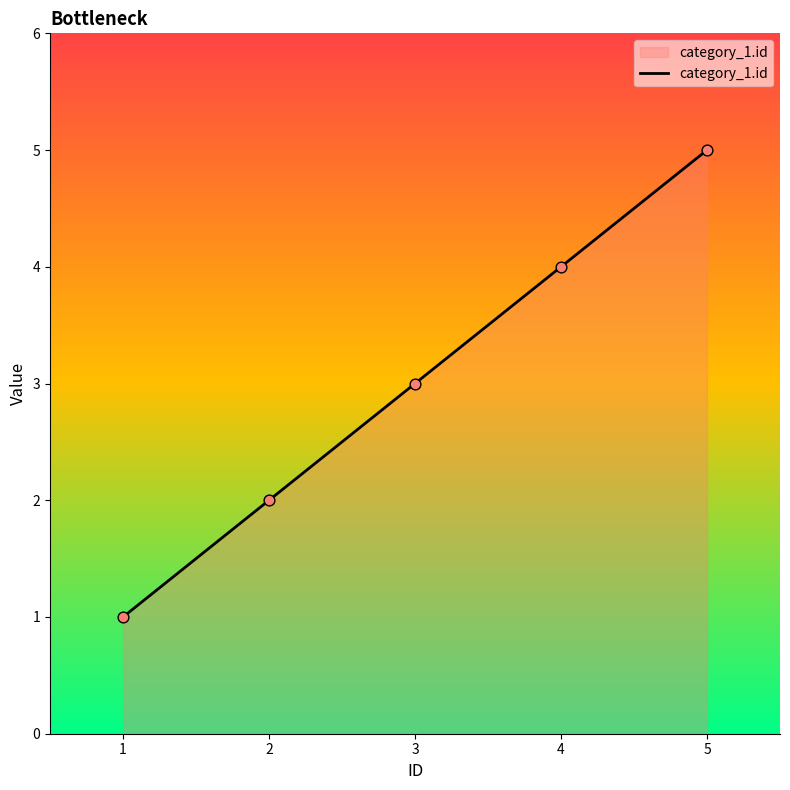

What is the change in value from 3 to 4?

+1